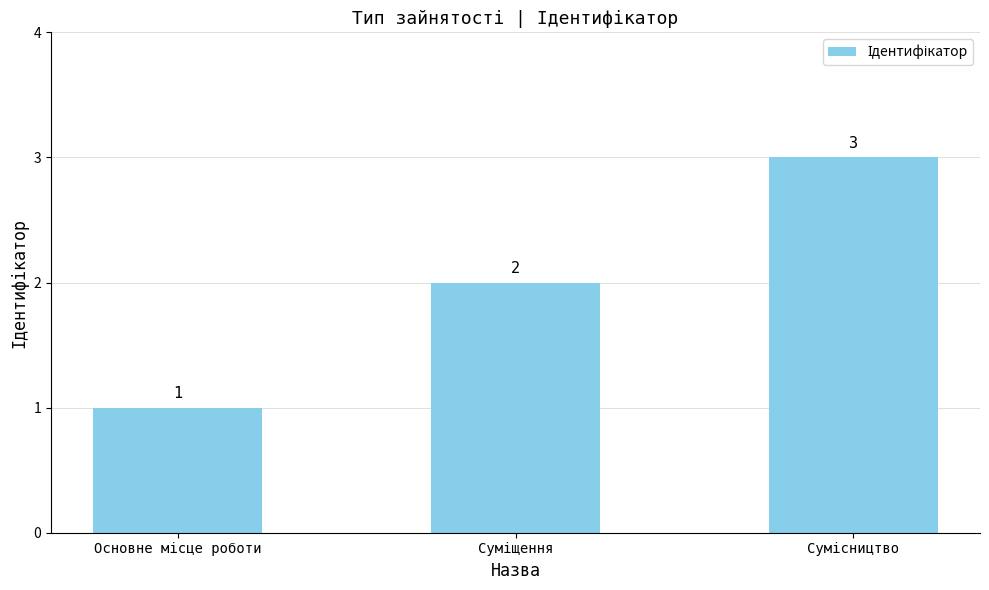

What is the value of the 2nd bar from the left?

2